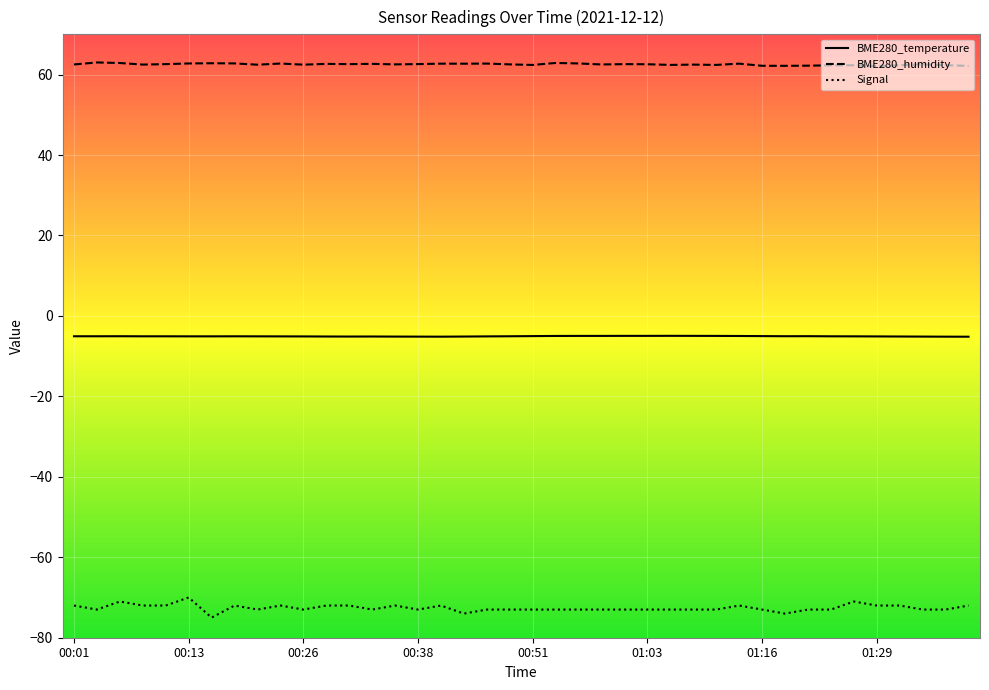

What is the difference between the maximum and minimum values in the Signal series?

5.0